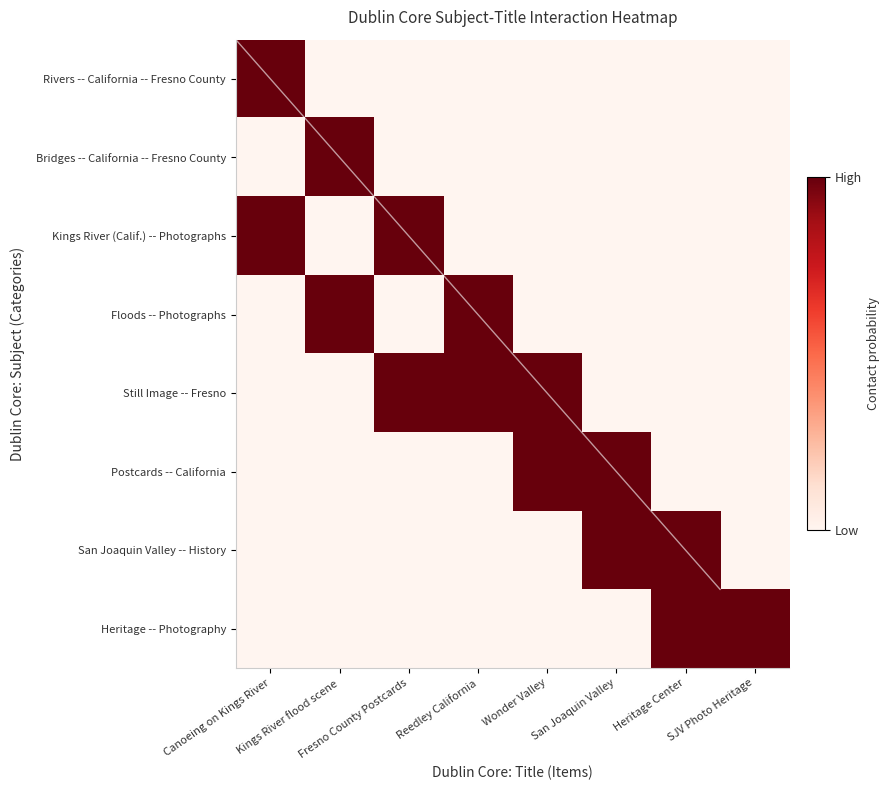

Is the value of Rivers -- California -- Fresno County at Canoeing on Kings River greater than the value of Floods -- Photographs at Wonder Valley?

Yes